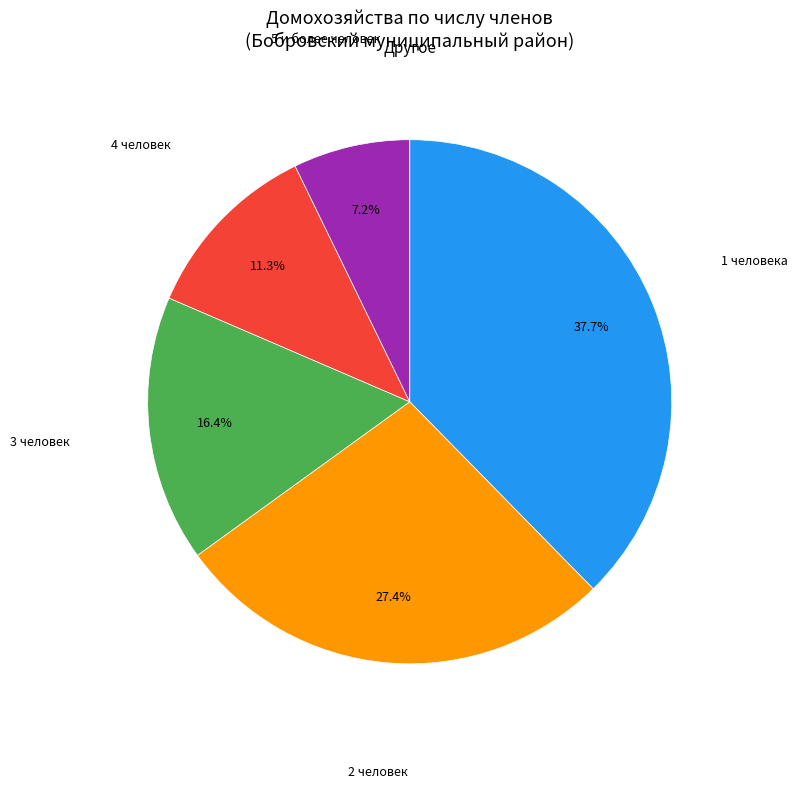

Is there a majority slice in this chart?

No